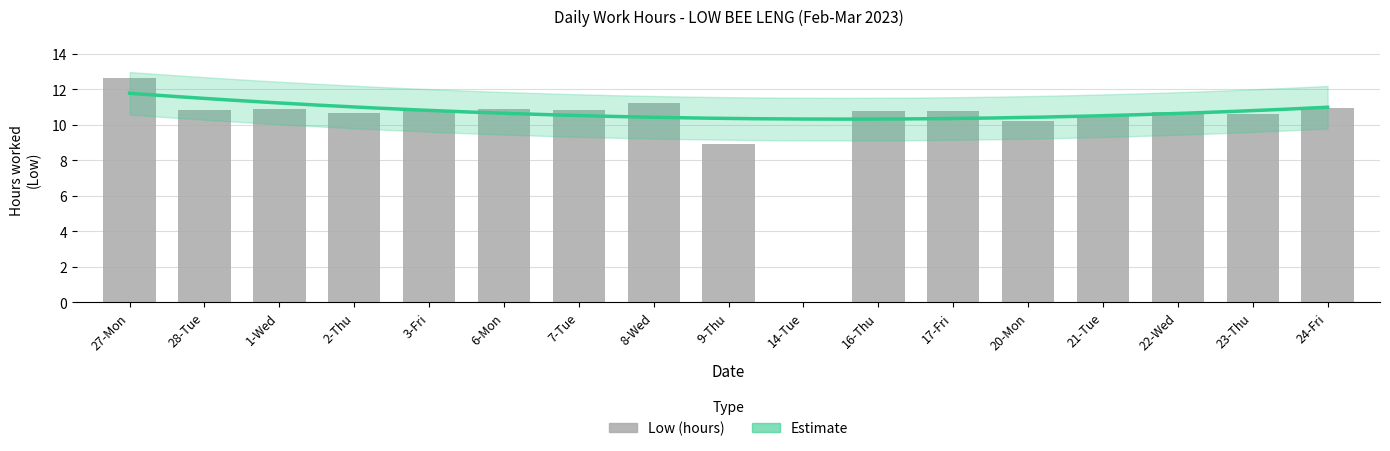

Count the number of values greater than 10.

15